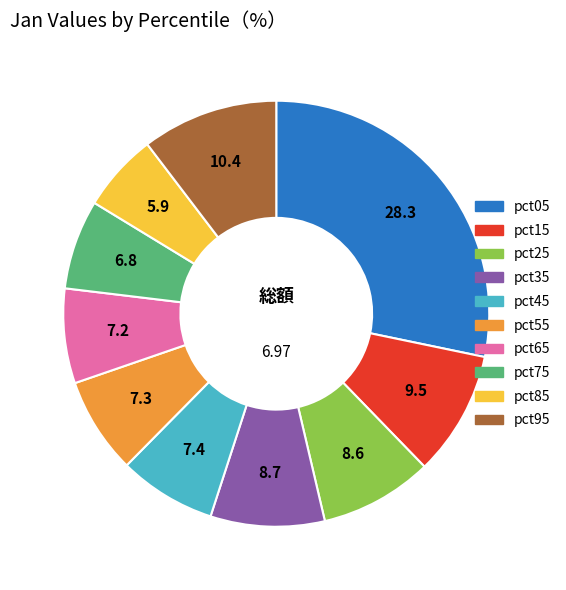

Count the number of slices in the pie.

10